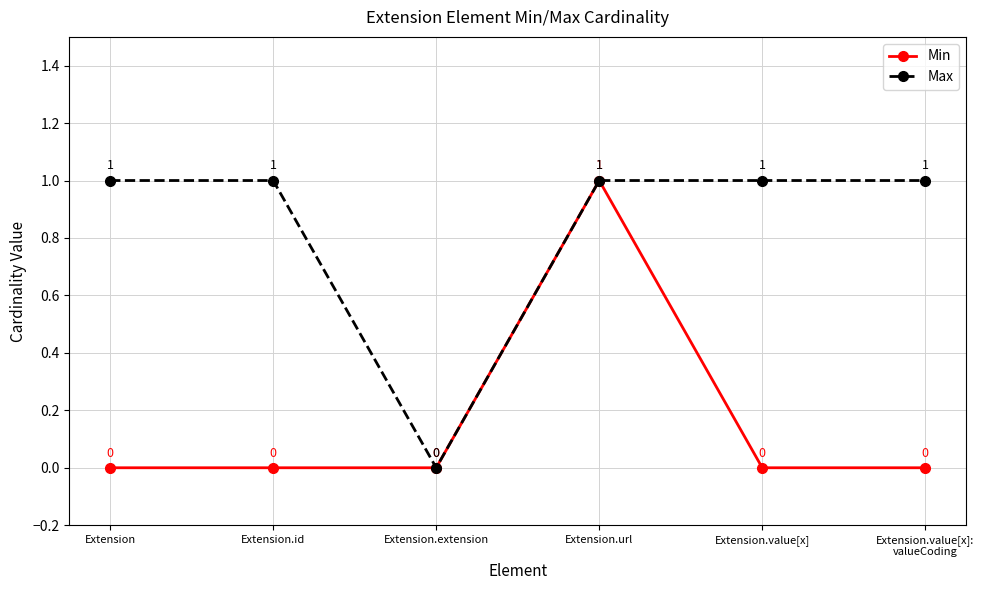

What are all the series names shown in the legend?

Min, Max